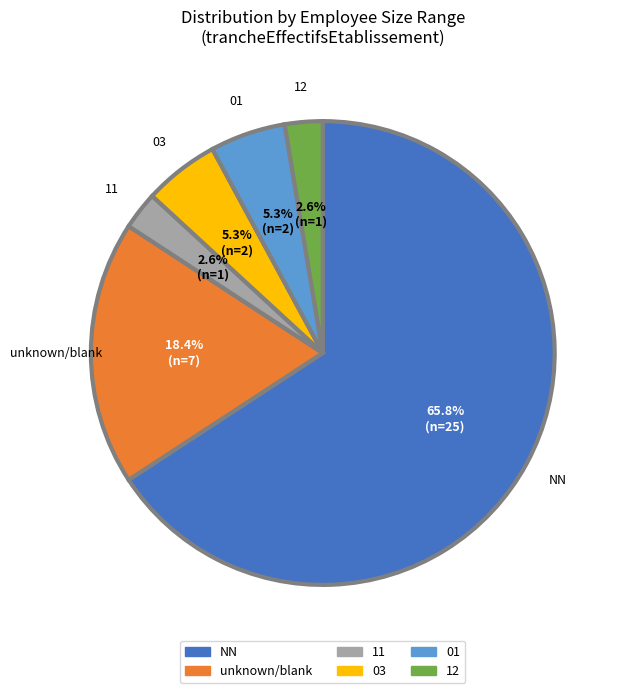

Is there any slice that represents more than half of the pie?

Yes